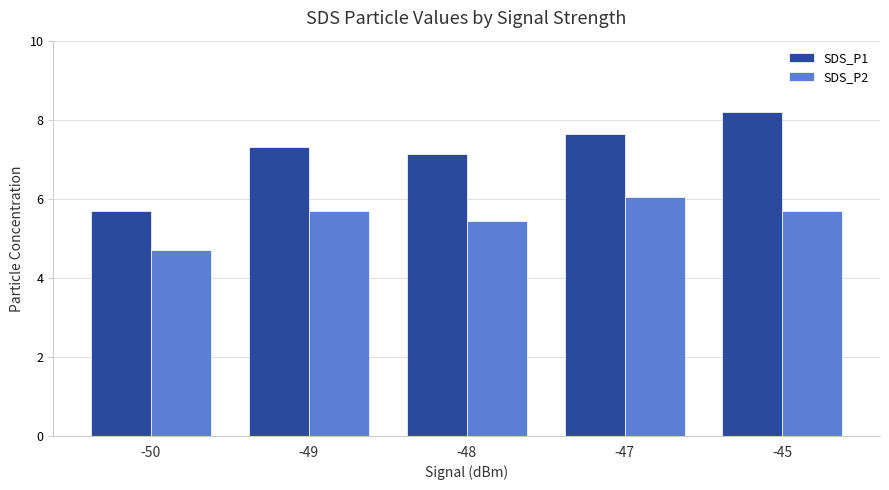

At which label does SDS_P2 first exceed 5?

-49